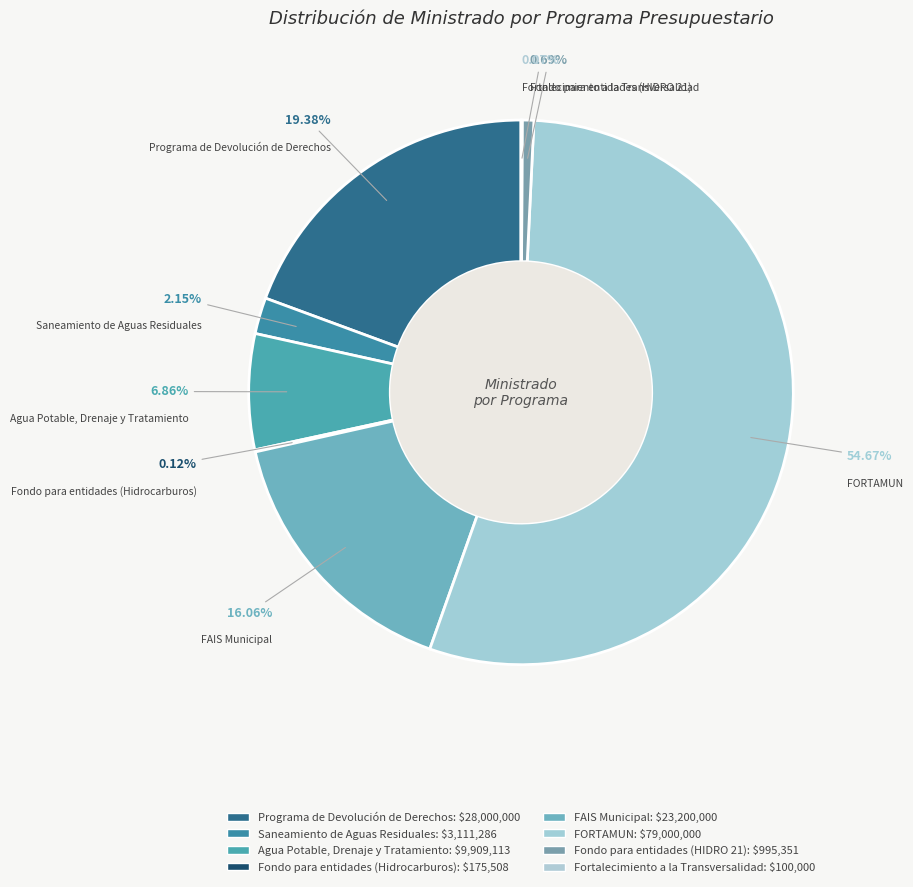

What is the change in value from FAIS Municipal to FORTAMUN?

+55800000.0